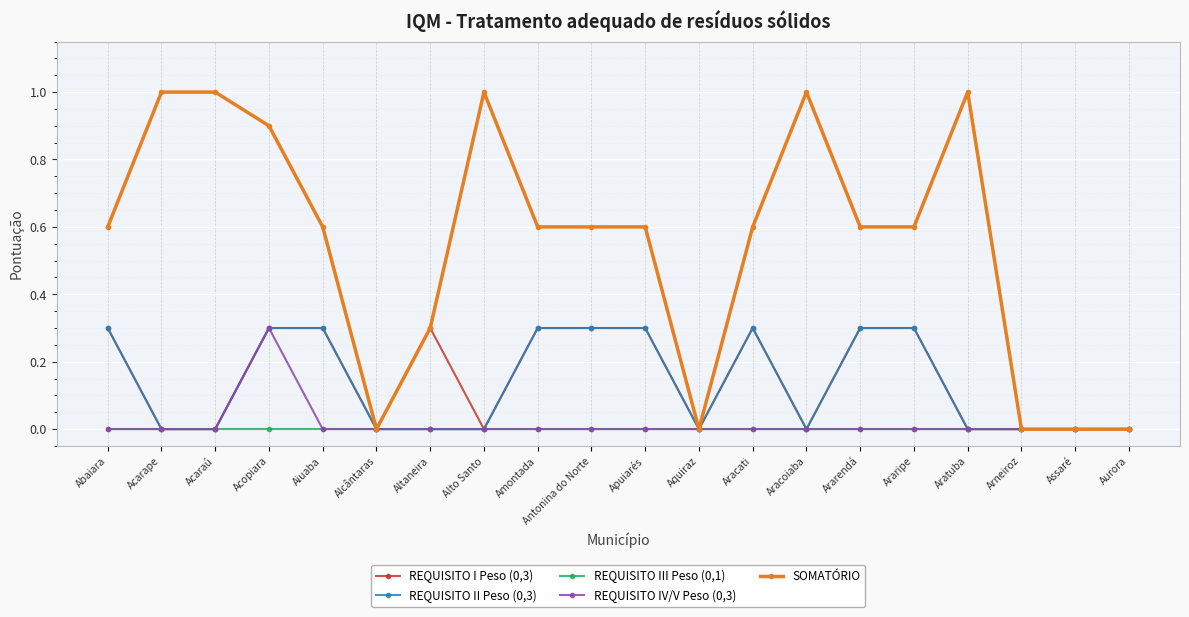

Count the number of data series in this chart.

5